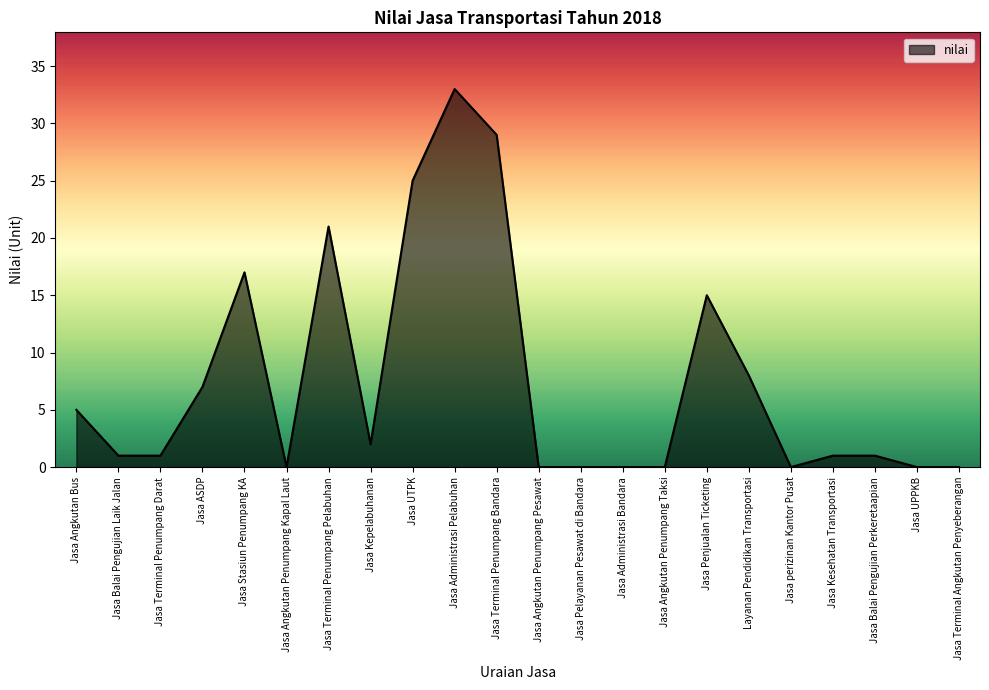

What position from the left is Jasa Terminal Penumpang Darat?

3